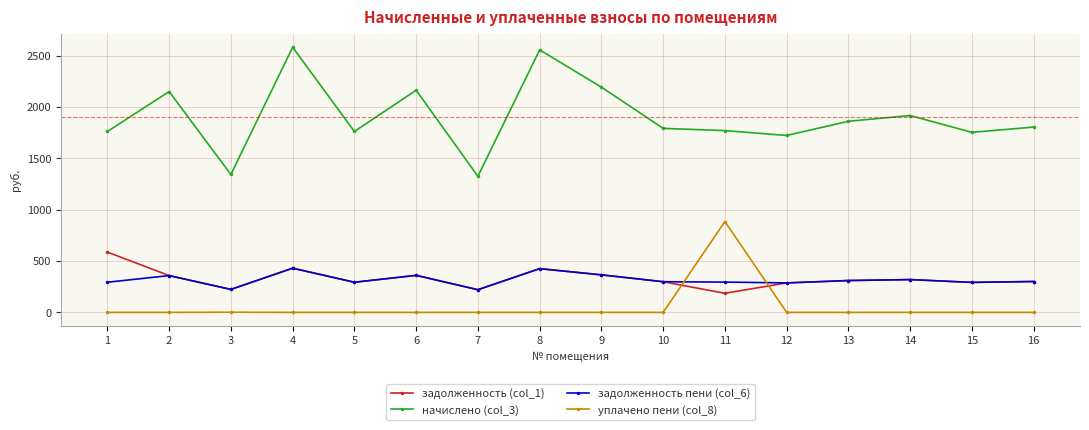

Rank the series by their maximum value, from highest to lowest.

начислено (col_3), уплачено пени (col_8), задолженность (col_1), задолженность пени (col_6)